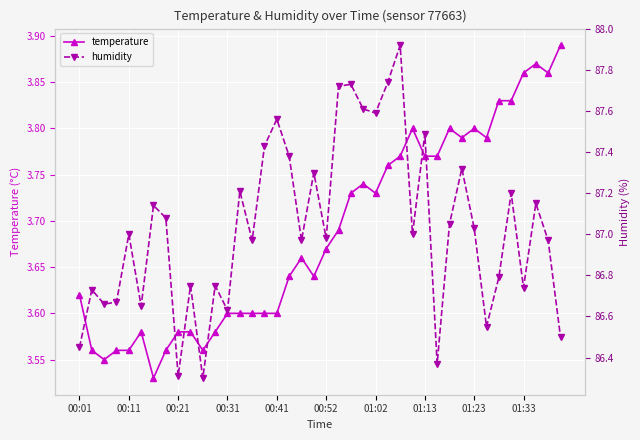

At which category is the sum across all series the highest?

26